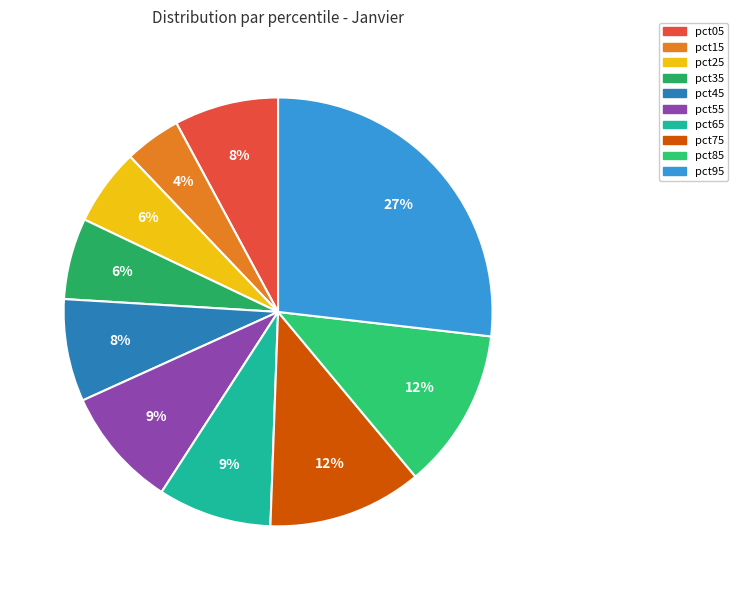

To the nearest percent, what is the combined percentage of pct35 and pct85?

18%